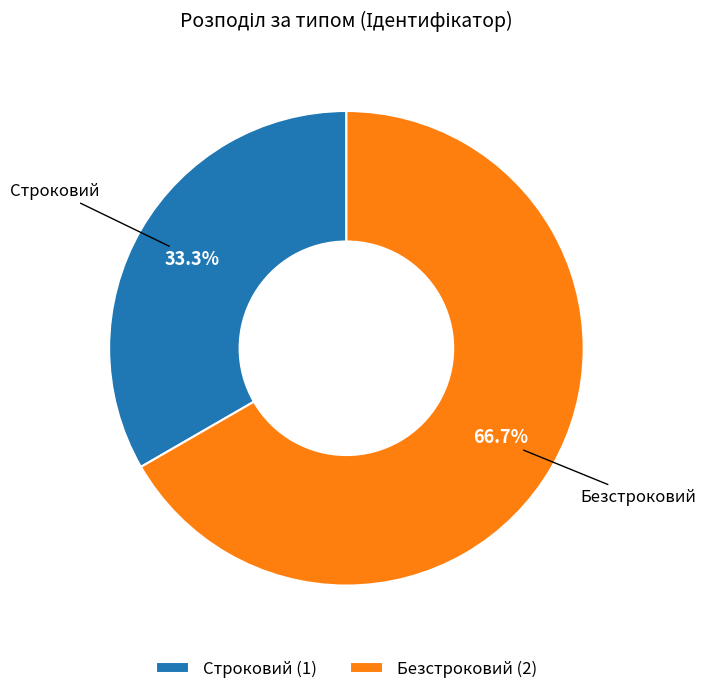

Combined, do Безстроковий and Строковий account for over 50%?

Yes